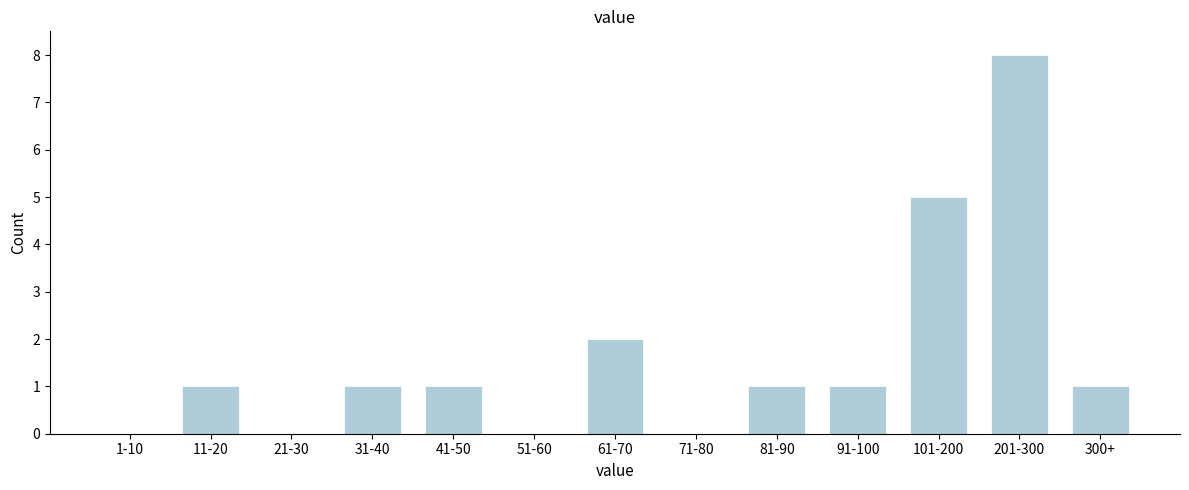

Reading right to left, extract all data points from this chart.

300+=1	201-300=8	101-200=5	91-100=1	81-90=1	71-80=0	61-70=2	51-60=0	41-50=1	31-40=1	21-30=0	11-20=1	1-10=0